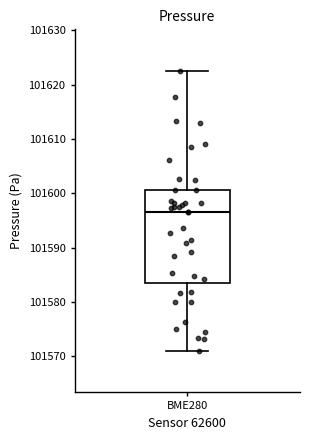

Transcribe this box plot: give where the median line is, the range the box spans, and where the two whiskers end, as read against the y-axis. The values are not printed on the chart, so give them approximately, as read against the axis.

median 101596, box 101584 to 101601, whiskers 101571 to 101622